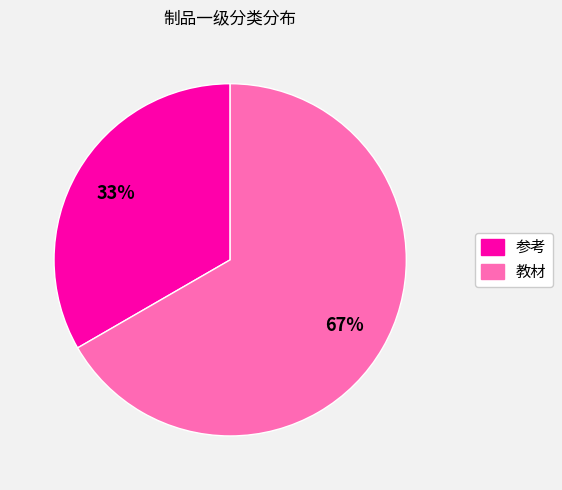

Is it true that 参考 is 48% of the pie?

False